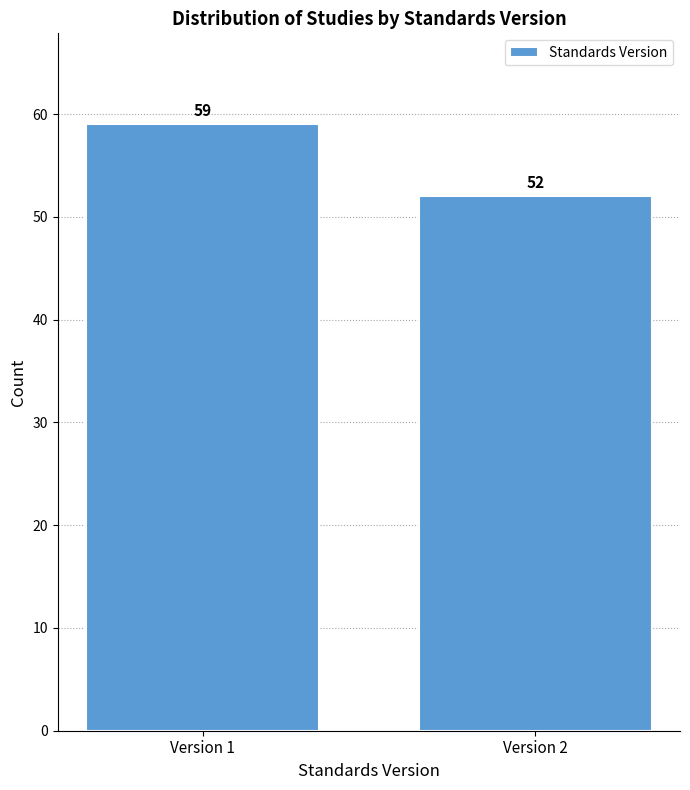

Reading left to right, list all the values displayed in this chart.

59	52